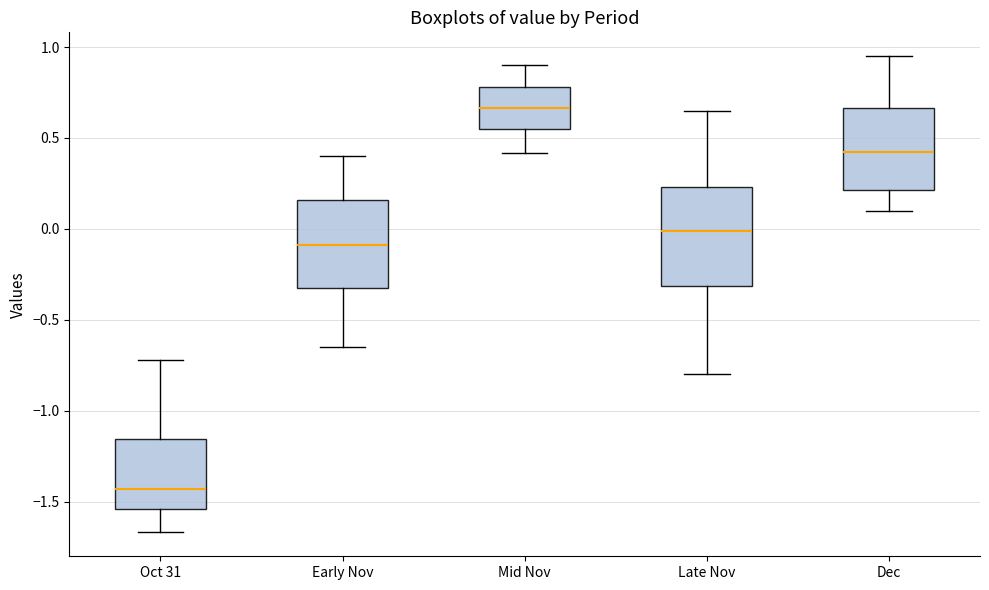

Reading left to right, transcribe this box plot: for each box, give where its median line is, the range the box spans, and where its two whiskers end, as read against the y-axis. The values are not printed on the chart, so give them approximately, as read against the axis.

Oct 31: median -1.45, box -1.55 to -1.15, whiskers -1.65 to -0.70
Early Nov: median -0.10, box -0.35 to 0.15, whiskers -0.65 to 0.40
Mid Nov: median 0.65, box 0.55 to 0.80, whiskers 0.40 to 0.90
Late Nov: median 0.00, box -0.30 to 0.25, whiskers -0.80 to 0.65
Dec: median 0.45, box 0.20 to 0.65, whiskers 0.10 to 0.95